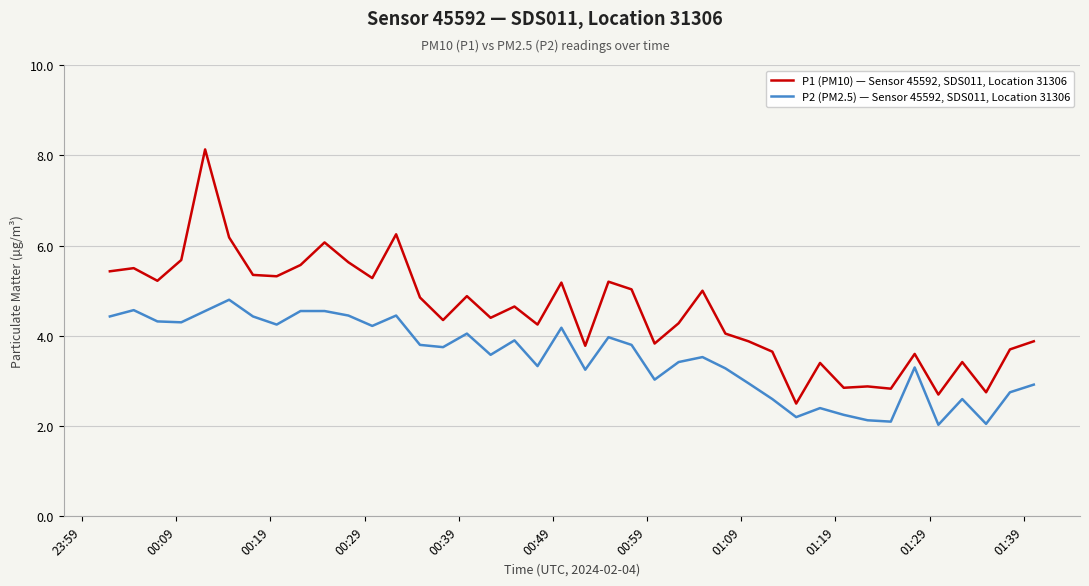

True or false: P2 (PM2.5) — Sensor 45592, SDS011, Location 31306 and P1 (PM10) — Sensor 45592, SDS011, Location 31306 intersect in this chart.

False